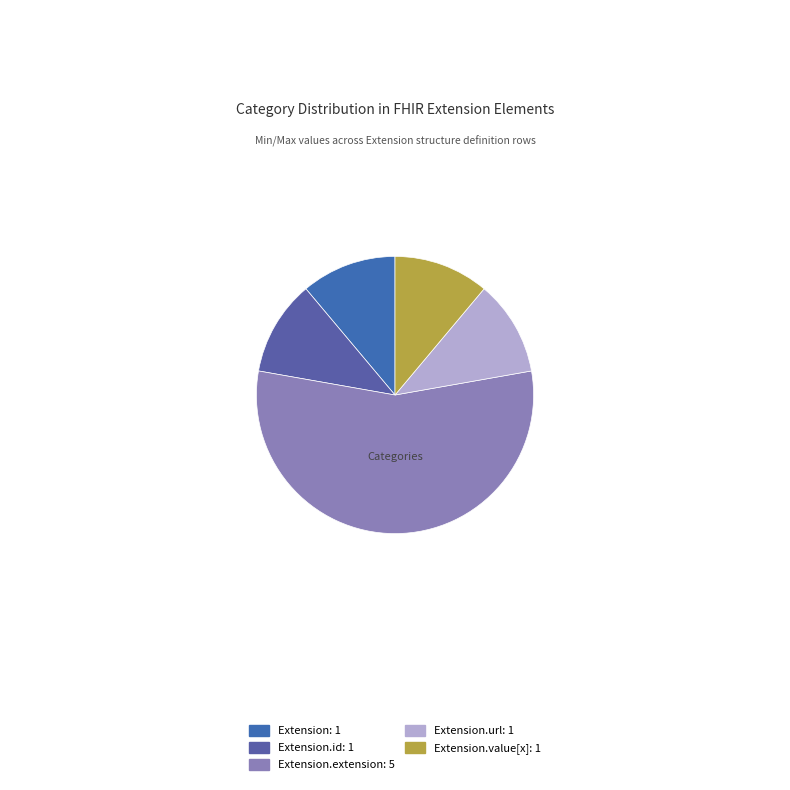

How many segments does this pie chart have?

5